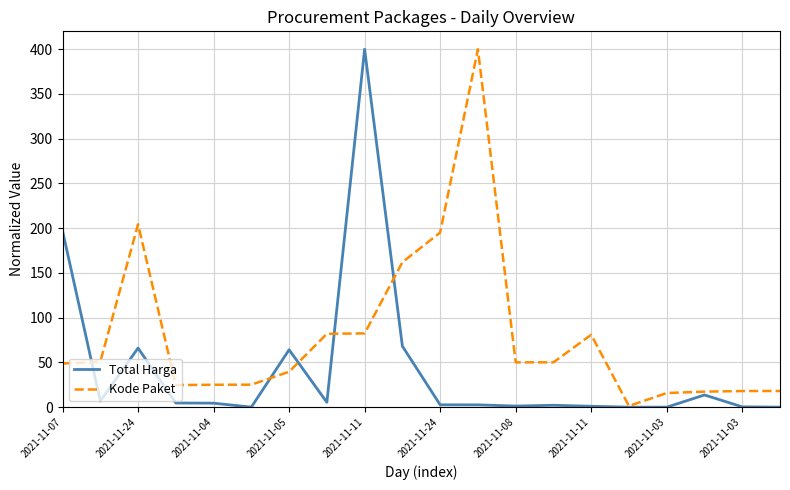

Which series has the largest total across all categories?

Kode Paket